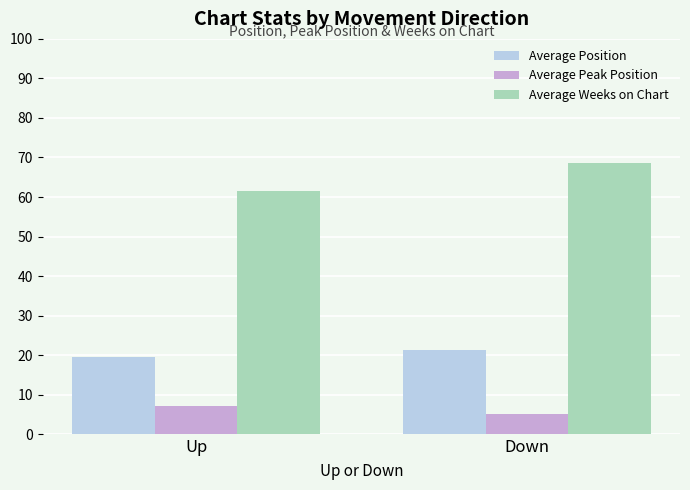

Rank the series by their maximum value, from highest to lowest.

Average Weeks on Chart, Average Position, Average Peak Position